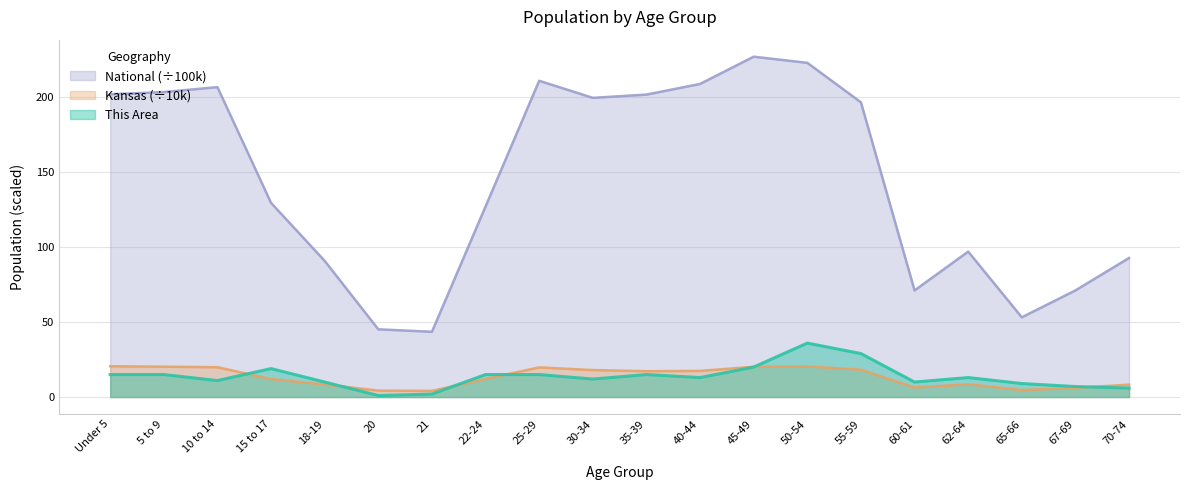

The This Area series shows 36.0 at 50-54. True or false?

True